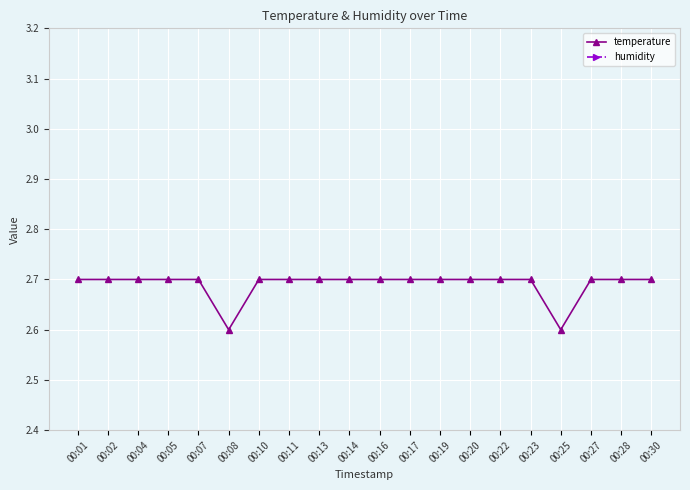

Rank the series by their average value, from lowest to highest.

temperature, humidity